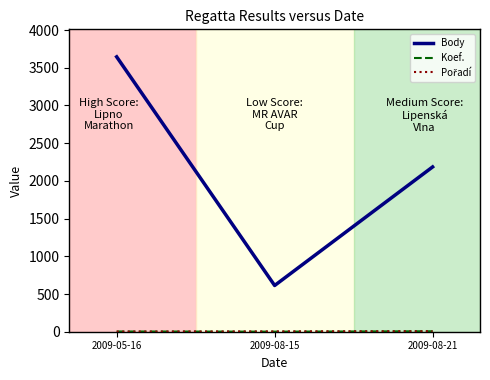

Rank the categories by Body value from highest to lowest.

2009-05-16, 2009-08-21, 2009-08-15